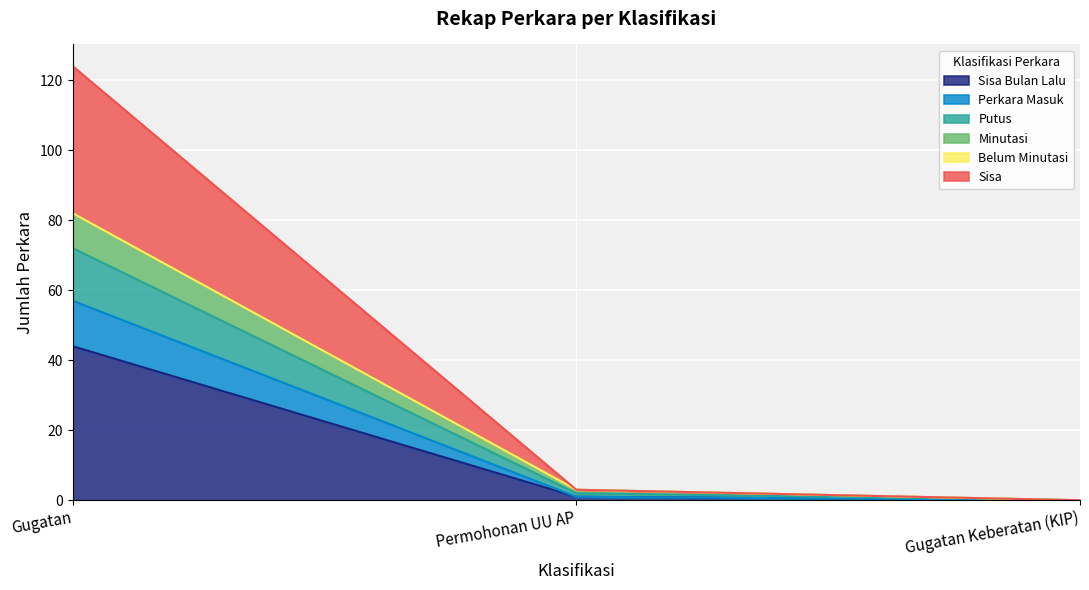

At which category is the sum across all series the highest?

Gugatan